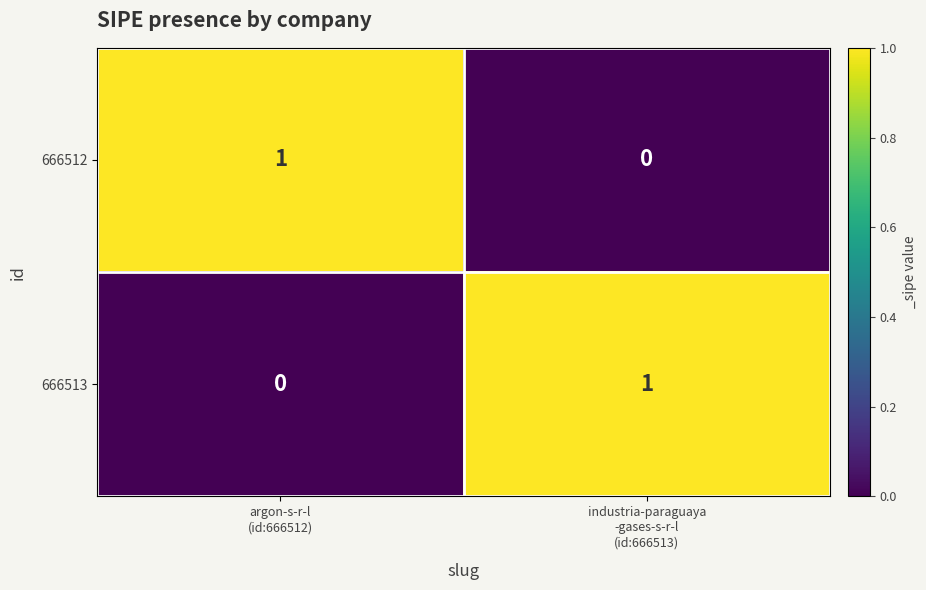

At how many categories does at least one series exceed 0?

2